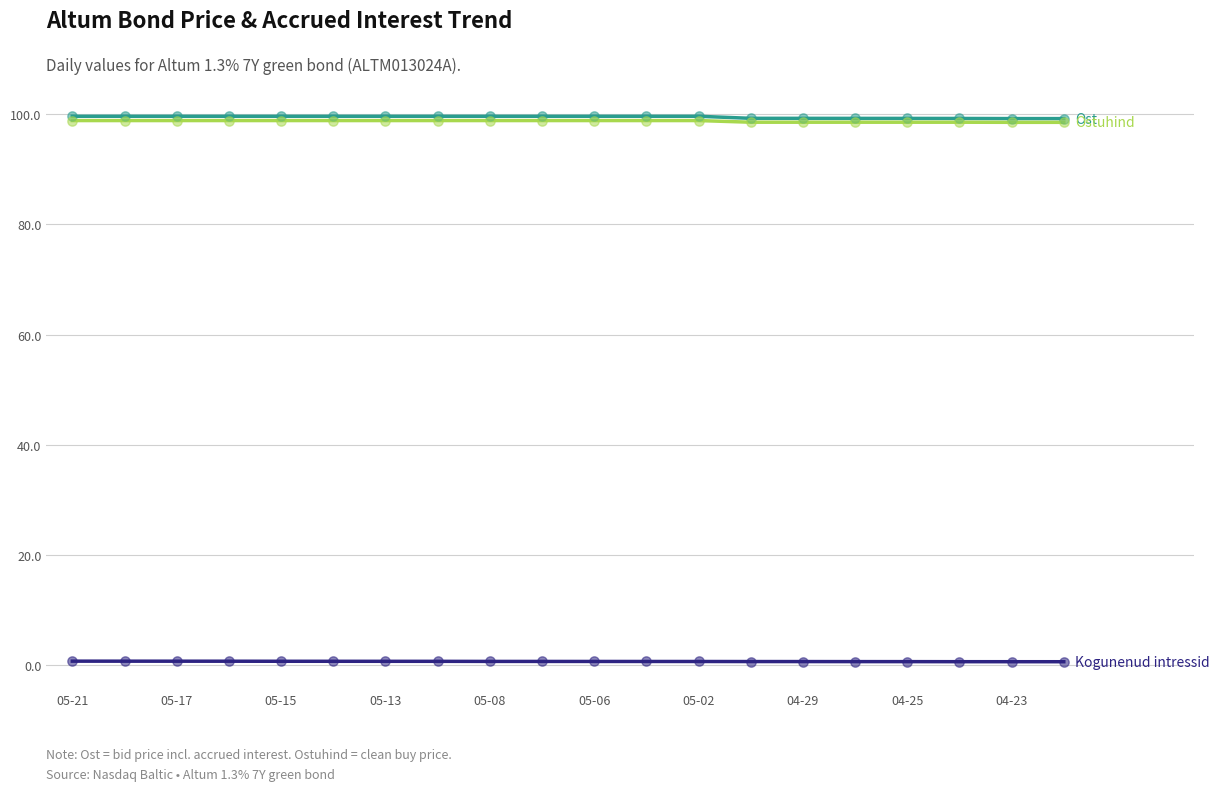

What is the maximum value shown in the chart?

99.6